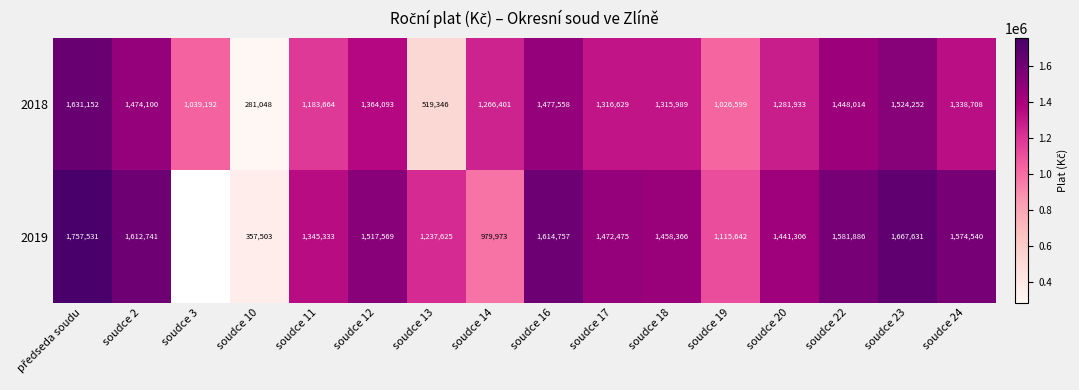

At soudce 13, list the series in order from smallest to largest.

2018, 2019